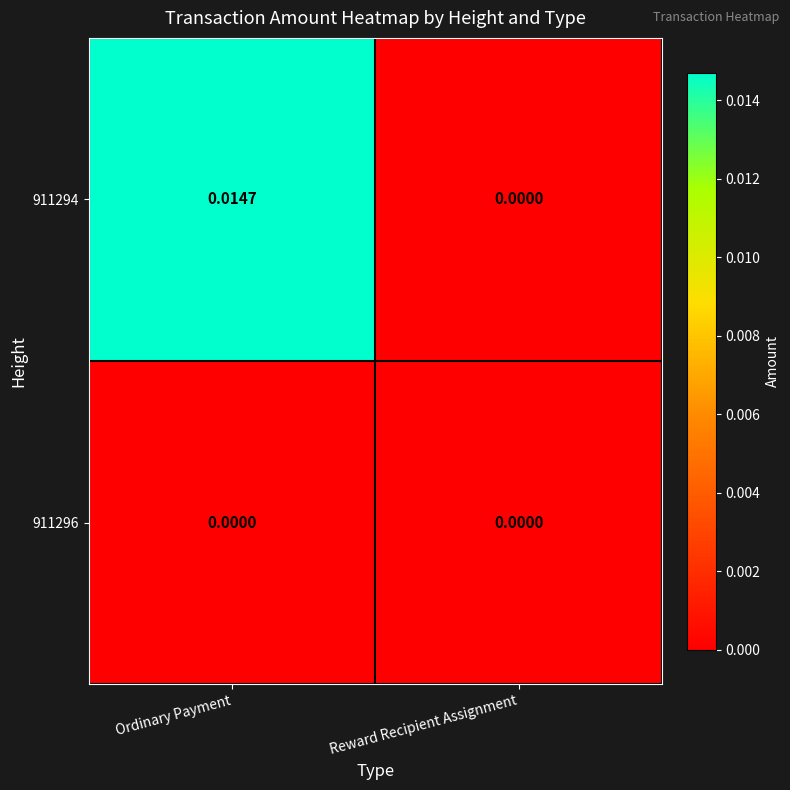

Which category has the lowest value in the 911294 series?

Reward Recipient Assignment